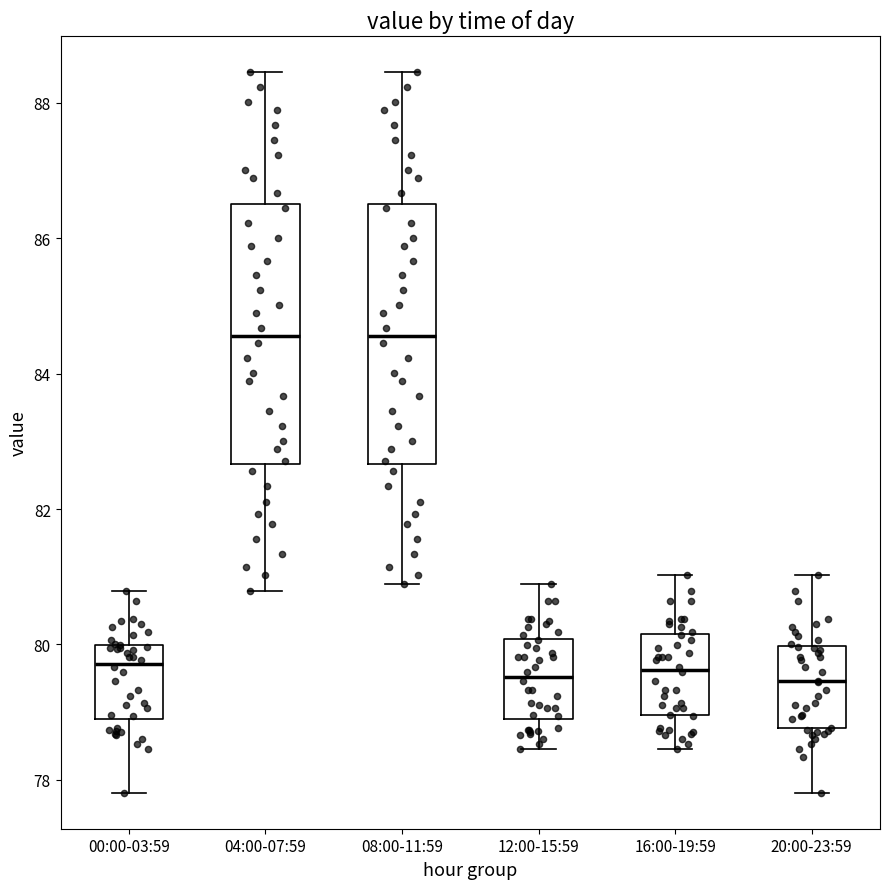

Reading left to right, transcribe this box plot: for each box, give where its median line is, the range the box spans, and where its two whiskers end, as read against the y-axis. The values are not printed on the chart, so give them approximately, as read against the axis.

00:00-03:59: median 79.8, box 78.8 to 80.0, whiskers 77.8 to 80.8
04:00-07:59: median 84.6, box 82.6 to 86.6, whiskers 80.8 to 88.4
08:00-11:59: median 84.6, box 82.6 to 86.6, whiskers 80.8 to 88.4
12:00-15:59: median 79.6, box 78.8 to 80.0, whiskers 78.4 to 80.8
16:00-19:59: median 79.6, box 79.0 to 80.2, whiskers 78.4 to 81.0
20:00-23:59: median 79.4, box 78.8 to 80.0, whiskers 77.8 to 81.0